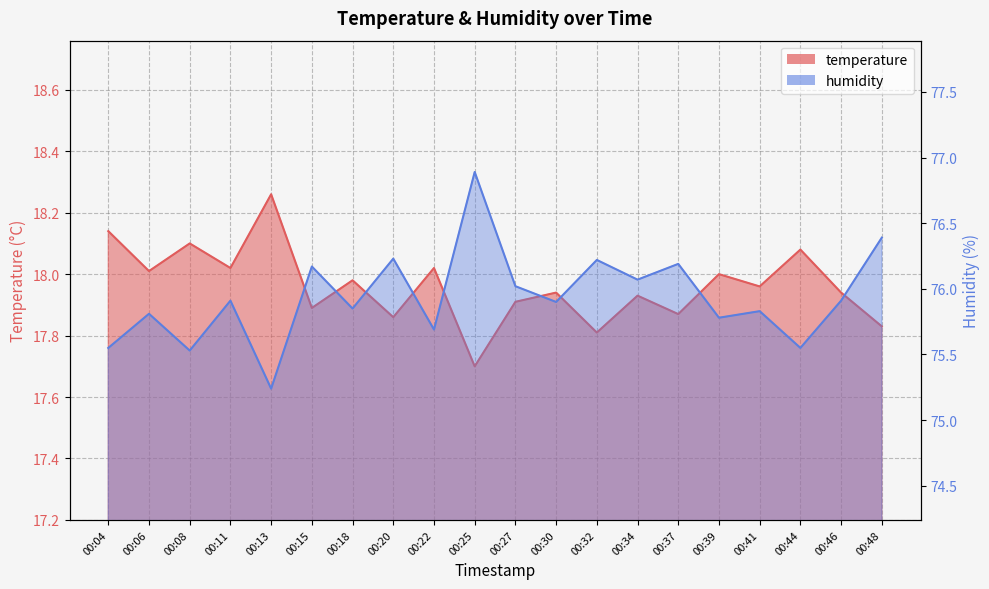

Between 00:04 and 00:27, which series saw the biggest shift?

humidity